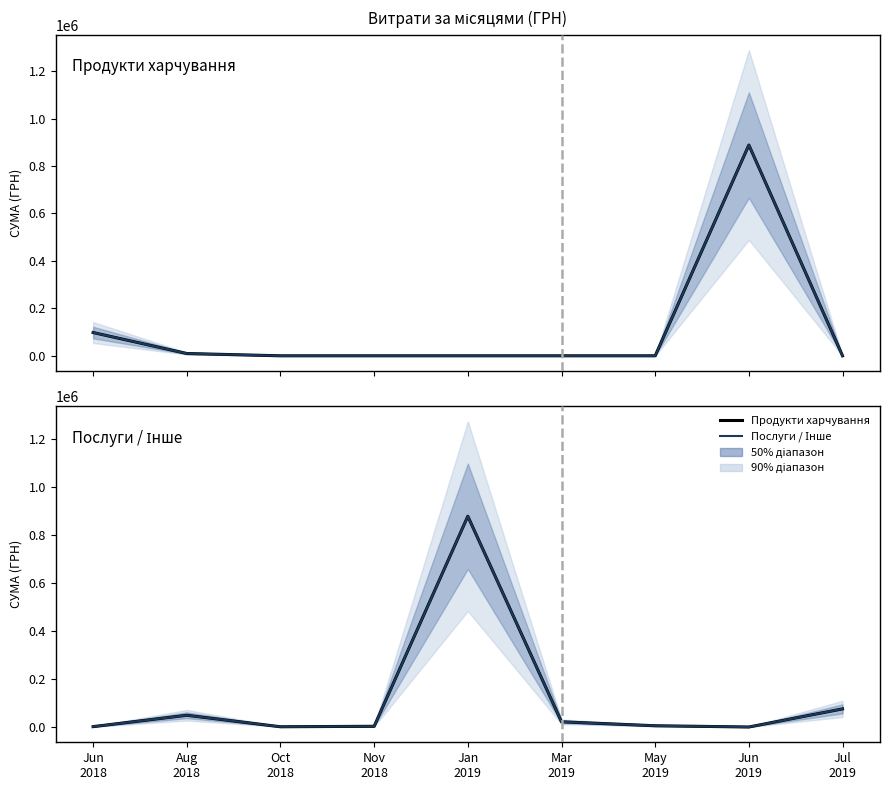

Reading left to right, transcribe all the data shown in this chart.

Продукти харчування: 97993.5	9671.0	0.0	0.0	0.0	0.0	0.0	888317.1	0.0
Продукти харчування (середнє): 97993.5	9671.0	0.0	0.0	0.0	0.0	0.0	888317.1	0.0
Послуги / Інше: 1565.0	48845.4	1005.0	2961.0	877894.2	21652.7	5189.4	0.0	75363.4
Послуги / Інше (середнє): 1565.0	48845.4	1005.0	2961.0	877894.2	21652.7	5189.4	0.0	75363.4